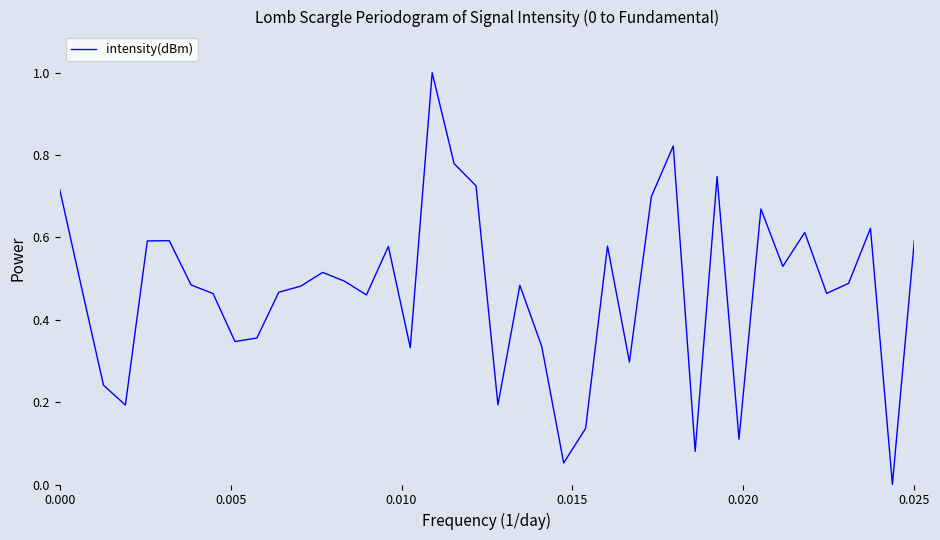

Count the number of categories in the chart.

40